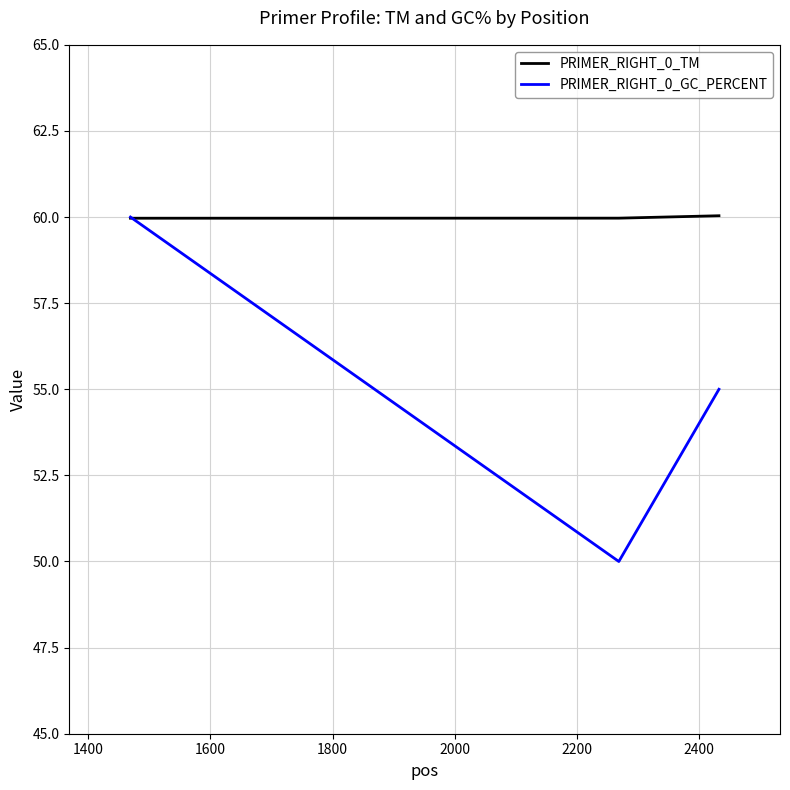

What is the difference between the maximum and minimum values in the PRIMER_RIGHT_0_GC_PERCENT series?

10.0